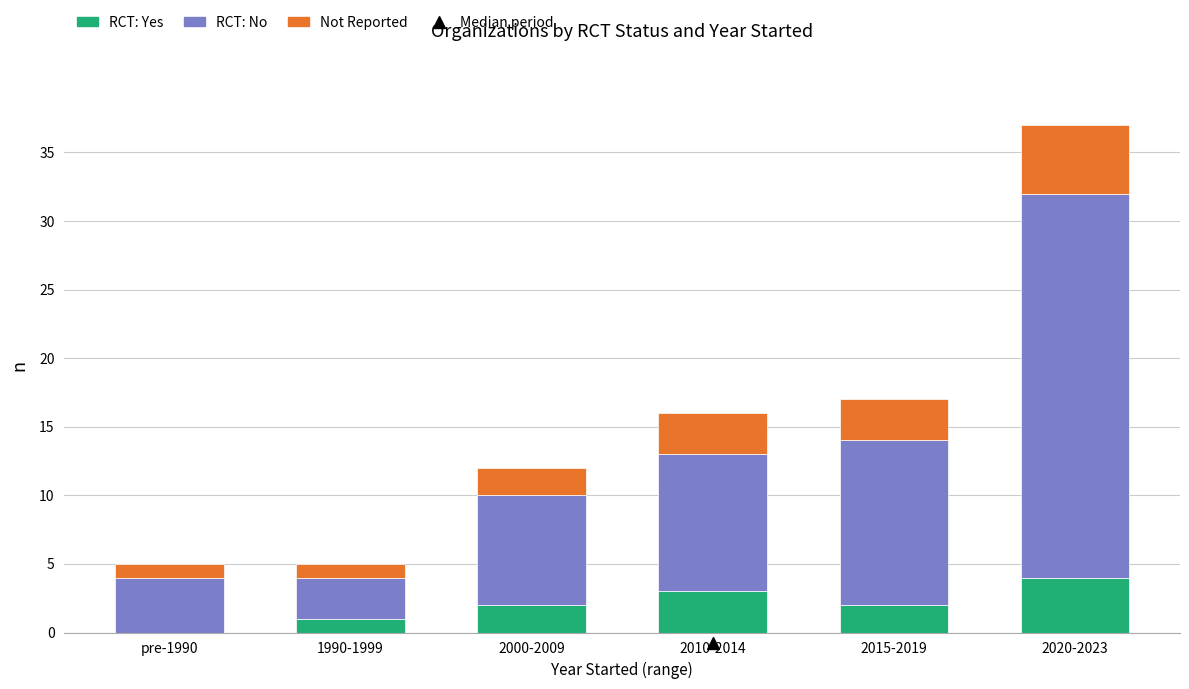

What is the total value across all series at 1990-1999?

5